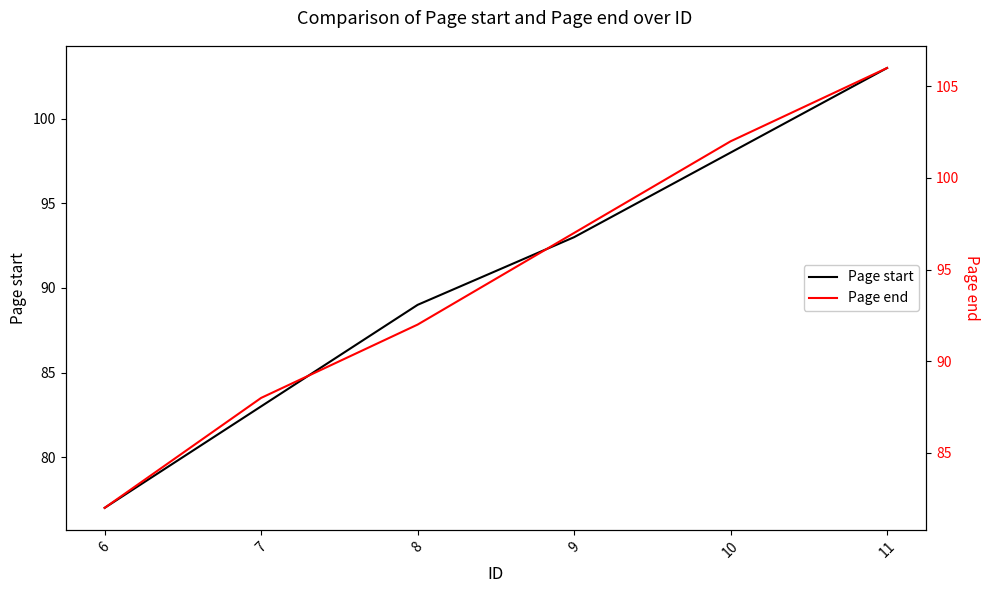

At which label does Page start reach its minimum?

6